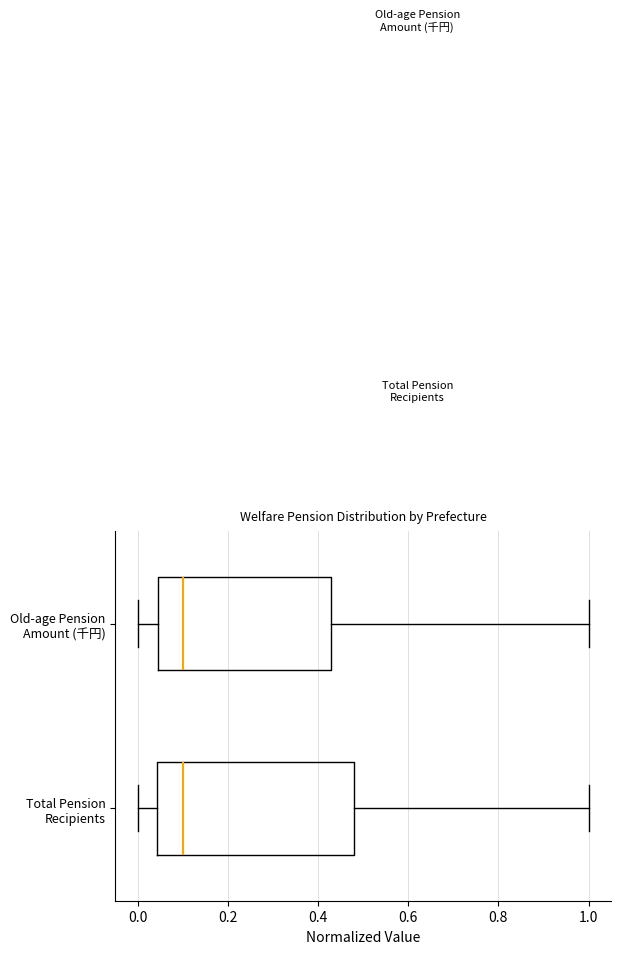

Reading bottom to top, read every box against the x-axis: the position of its median line, the range the box covers, and the ends of its whiskers. The values are not printed on the chart, so give them approximately, as read against the axis.

Total Pension Recipients: median 0.10, box 0.04 to 0.48, whiskers 0.00 to 1.00
Old-age Pension Amount (千円): median 0.10, box 0.04 to 0.42, whiskers 0.00 to 1.00